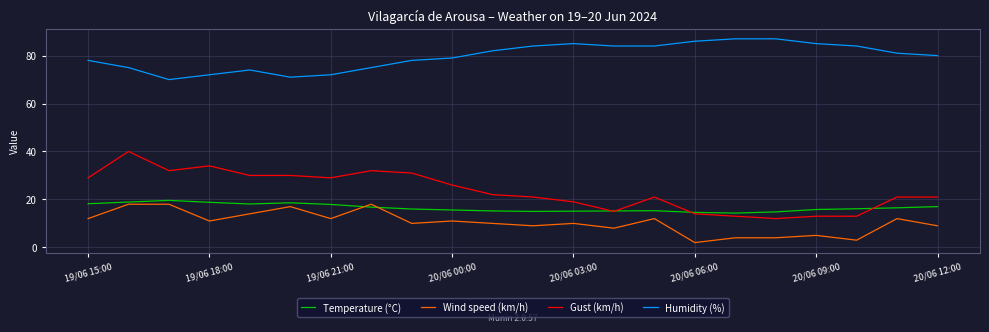

What is the maximum value for Temperature (°C)?

19.6